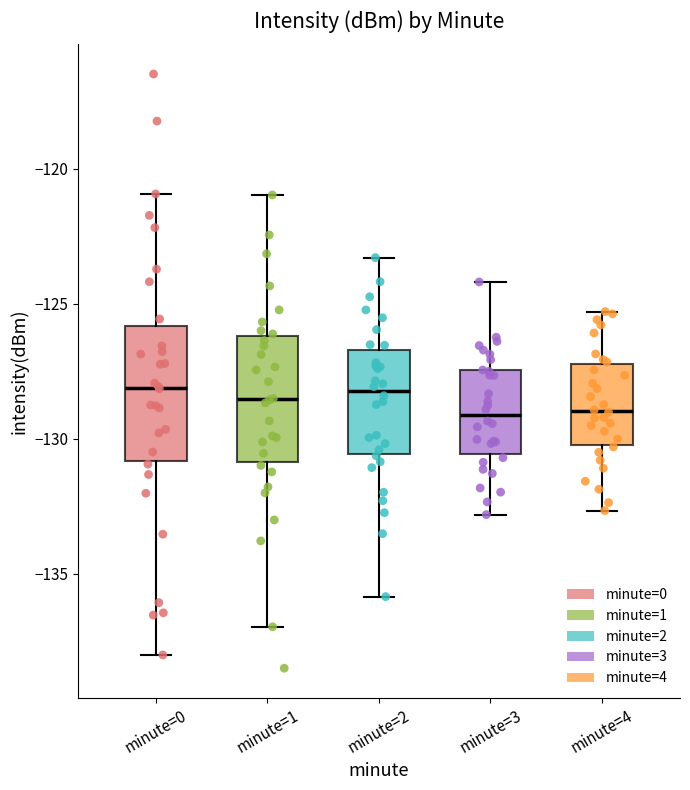

Where does the upper whisker of the box for minute=2 end on the y-axis? The values are not printed on the chart, so give them approximately, as read against the axis.

-123.5